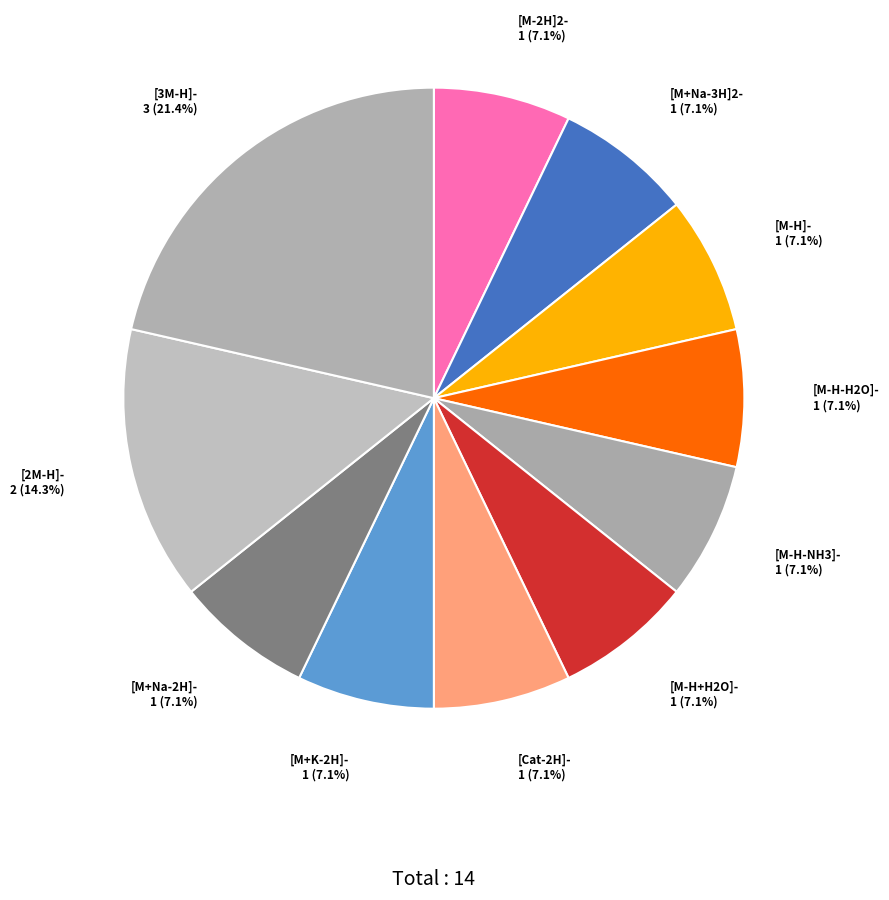

True or false: [M-H]- accounts for 1% of the total.

False